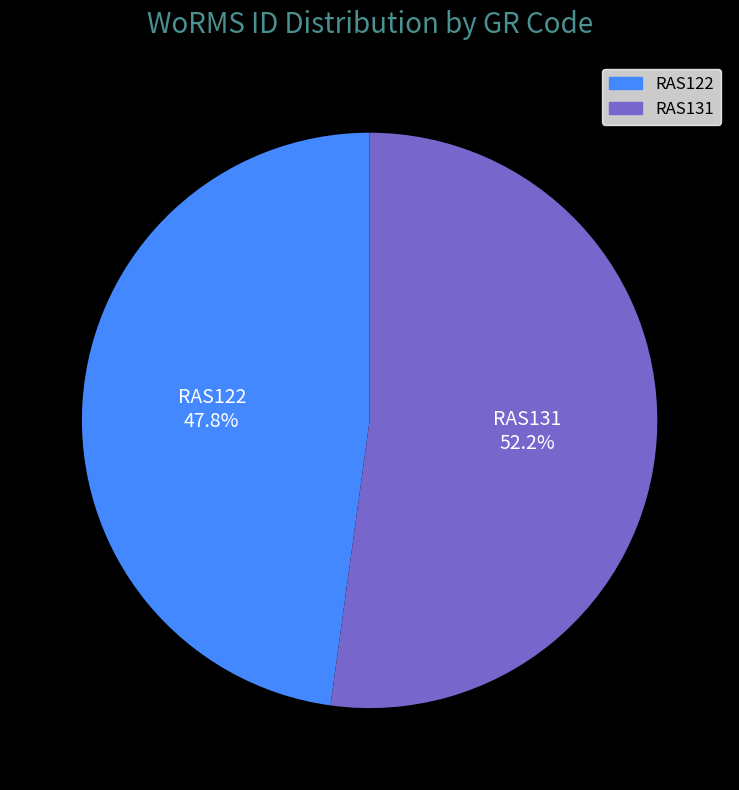

Is RAS131 the majority of the pie?

Yes